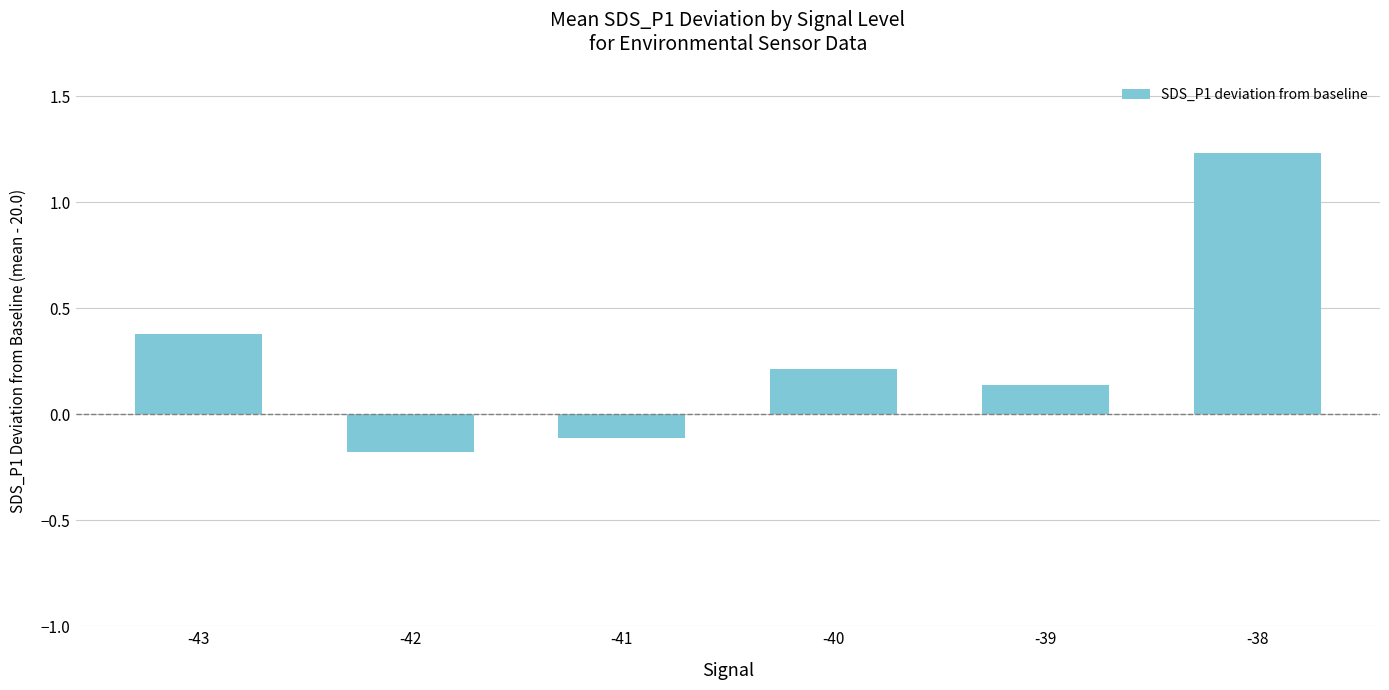

Count the number of data series in this chart.

1